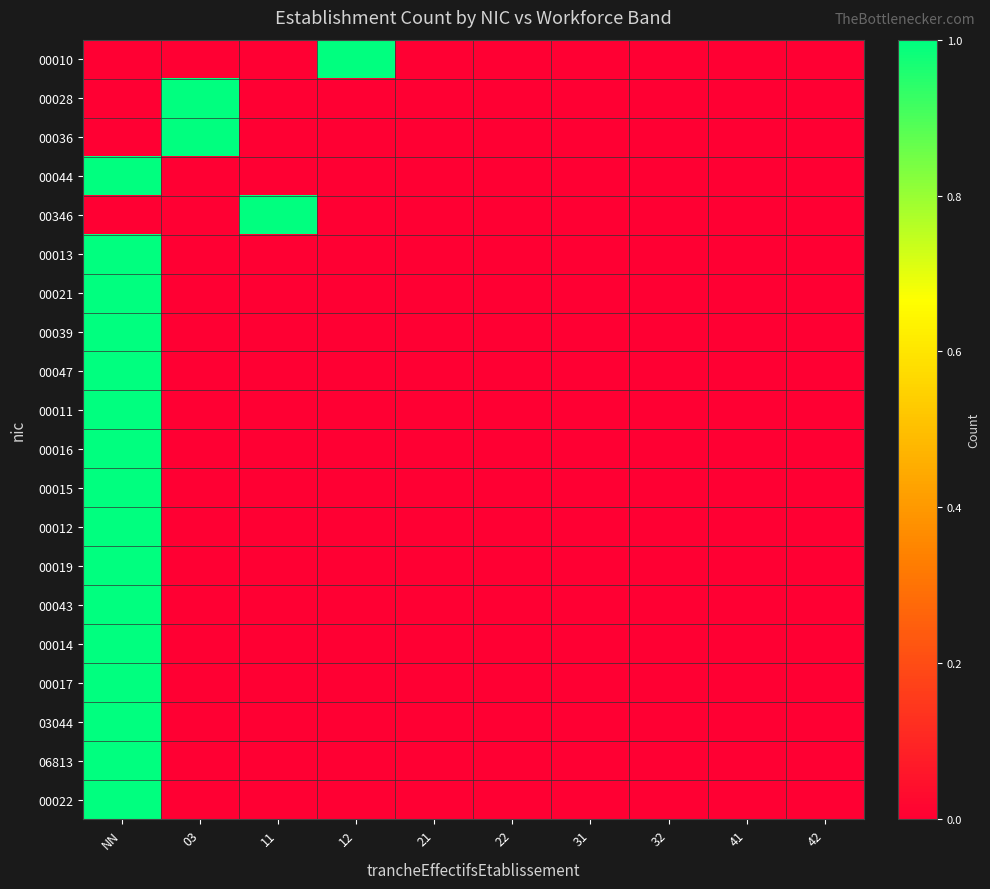

Reading right to left, extract all data points from this chart.

00010: 42=0	41=0	32=0	31=0	22=0	21=0	12=1	11=0	03=0	NN=0
00028: 42=0	41=0	32=0	31=0	22=0	21=0	12=0	11=0	03=1	NN=0
00036: 42=0	41=0	32=0	31=0	22=0	21=0	12=0	11=0	03=1	NN=0
00044: 42=0	41=0	32=0	31=0	22=0	21=0	12=0	11=0	03=0	NN=1
00346: 42=0	41=0	32=0	31=0	22=0	21=0	12=0	11=1	03=0	NN=0
00013: 42=0	41=0	32=0	31=0	22=0	21=0	12=0	11=0	03=0	NN=1
00021: 42=0	41=0	32=0	31=0	22=0	21=0	12=0	11=0	03=0	NN=1
00039: 42=0	41=0	32=0	31=0	22=0	21=0	12=0	11=0	03=0	NN=1
00047: 42=0	41=0	32=0	31=0	22=0	21=0	12=0	11=0	03=0	NN=1
00011: 42=0	41=0	32=0	31=0	22=0	21=0	12=0	11=0	03=0	NN=1
00016: 42=0	41=0	32=0	31=0	22=0	21=0	12=0	11=0	03=0	NN=1
00015: 42=0	41=0	32=0	31=0	22=0	21=0	12=0	11=0	03=0	NN=1
00012: 42=0	41=0	32=0	31=0	22=0	21=0	12=0	11=0	03=0	NN=1
00019: 42=0	41=0	32=0	31=0	22=0	21=0	12=0	11=0	03=0	NN=1
00043: 42=0	41=0	32=0	31=0	22=0	21=0	12=0	11=0	03=0	NN=1
00014: 42=0	41=0	32=0	31=0	22=0	21=0	12=0	11=0	03=0	NN=1
00017: 42=0	41=0	32=0	31=0	22=0	21=0	12=0	11=0	03=0	NN=1
03044: 42=0	41=0	32=0	31=0	22=0	21=0	12=0	11=0	03=0	NN=1
06813: 42=0	41=0	32=0	31=0	22=0	21=0	12=0	11=0	03=0	NN=1
00022: 42=0	41=0	32=0	31=0	22=0	21=0	12=0	11=0	03=0	NN=1